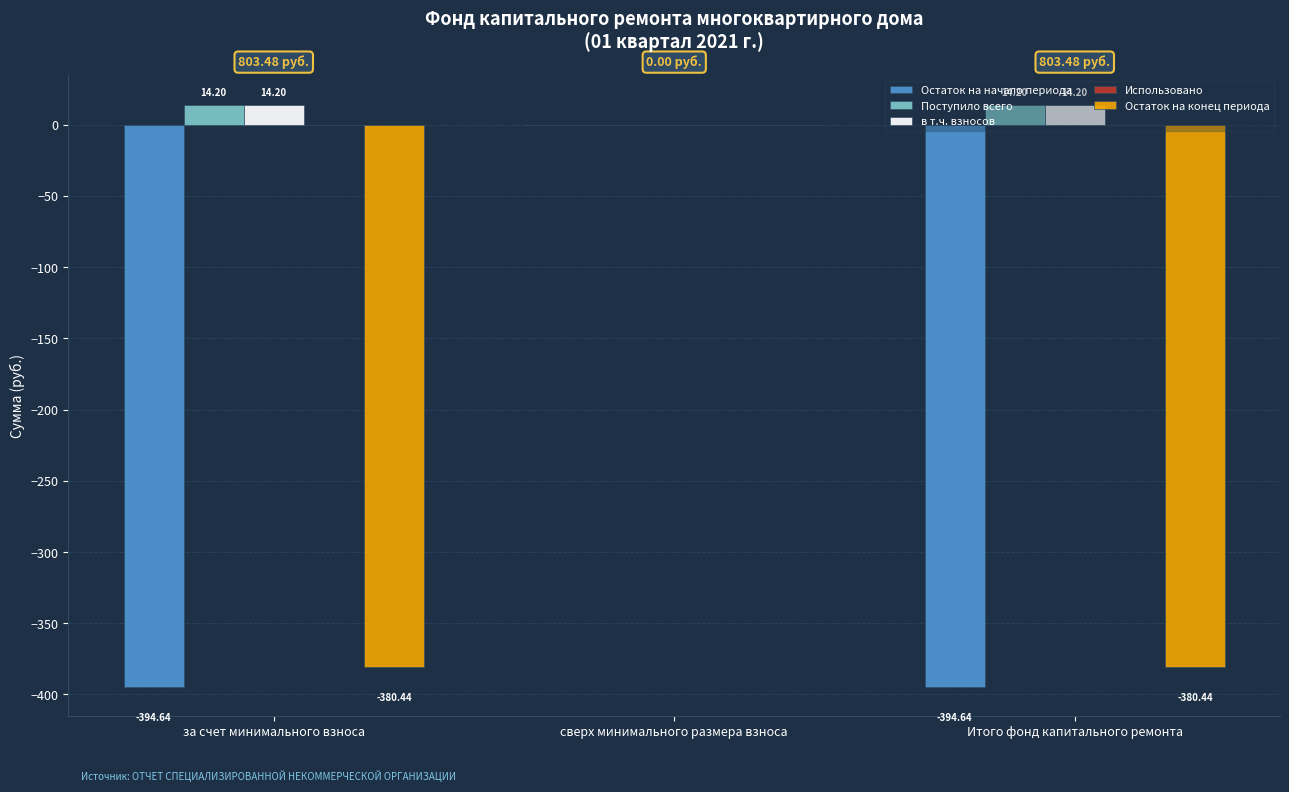

At which category is the sum across all series the highest?

сверх минимального размера взноса